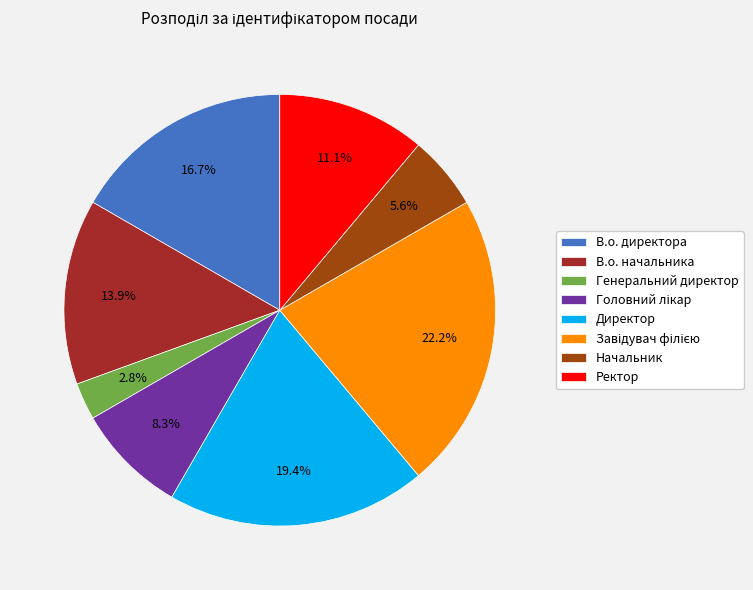

Count the number of slices in the pie.

8